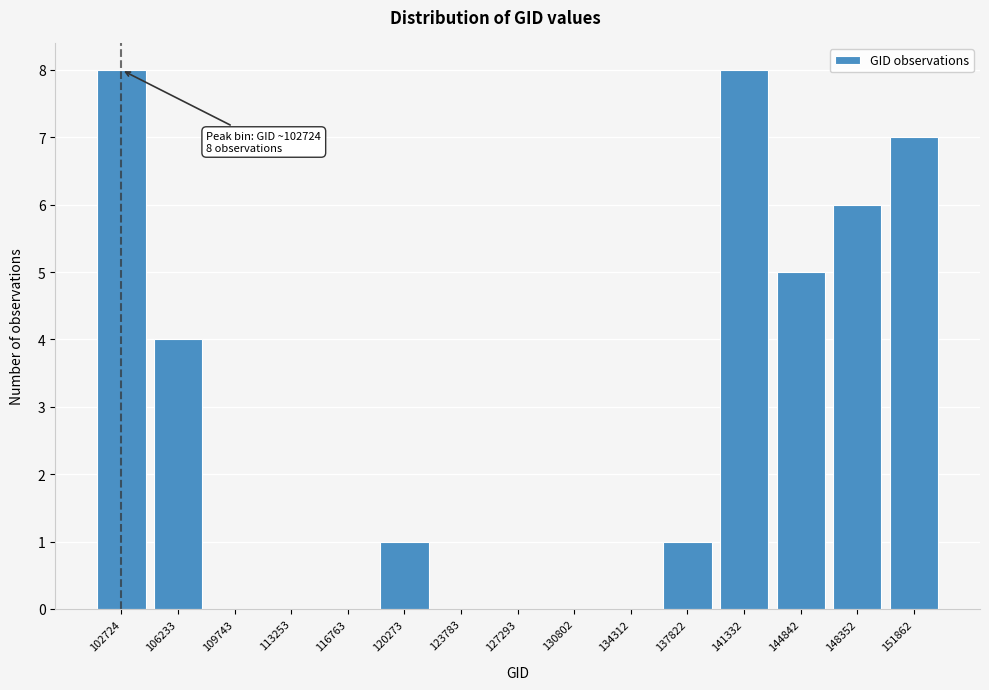

Reading left to right, what are all the values shown in this chart?

102724=8	106233=4	109743=0	113253=0	116763=0	120273=1	123783=0	127293=0	130802=0	134312=0	137822=1	141332=8	144842=5	148352=6	151862=7